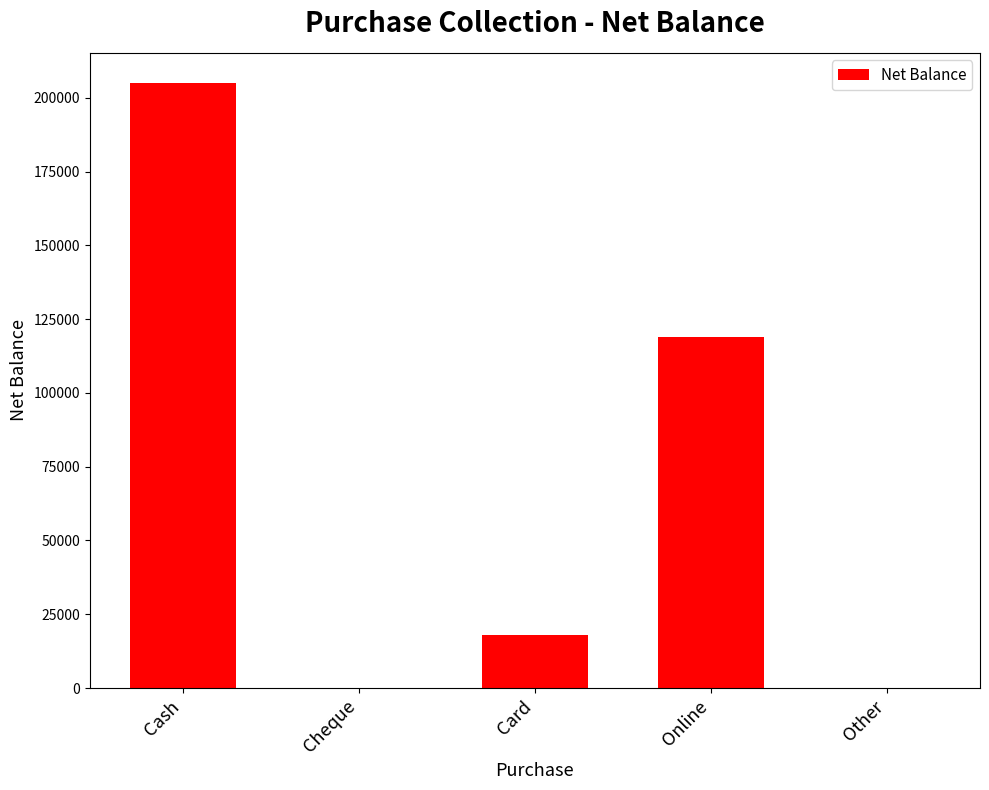

Is it true that the value at Other is 73090?

False